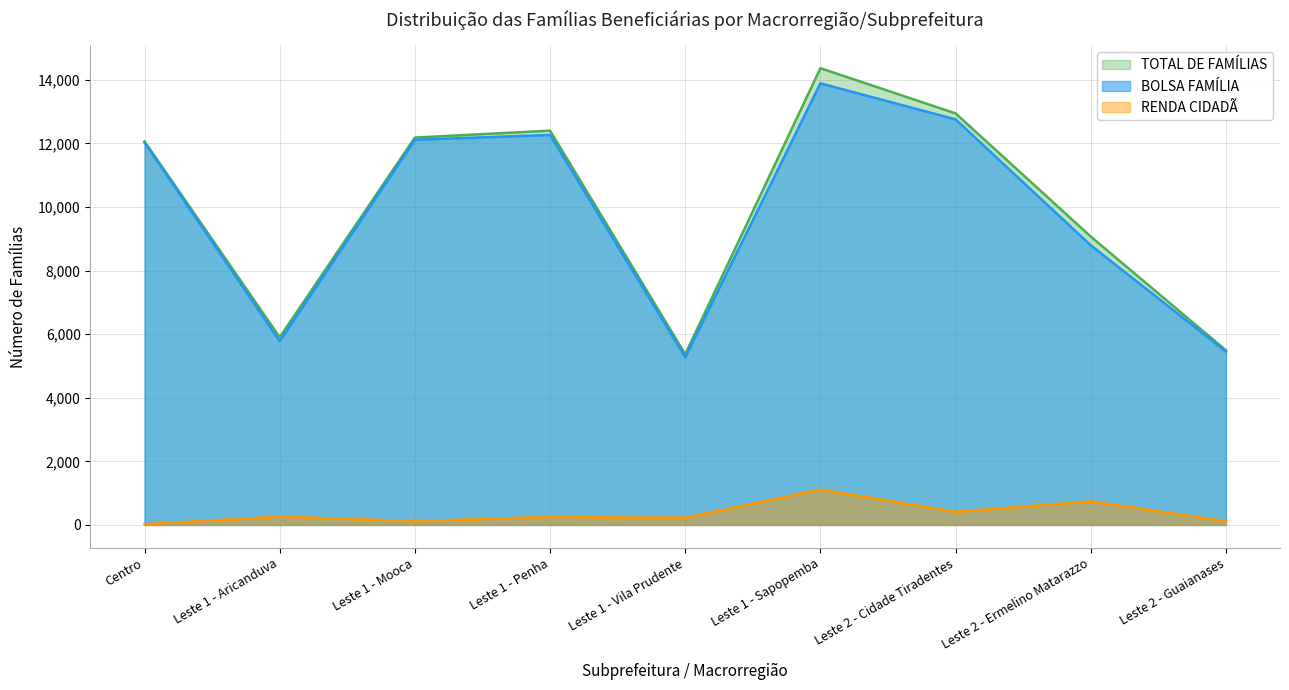

What value does the TOTAL DE FAMÍLIAS series have at Leste 1 - Penha?

12397